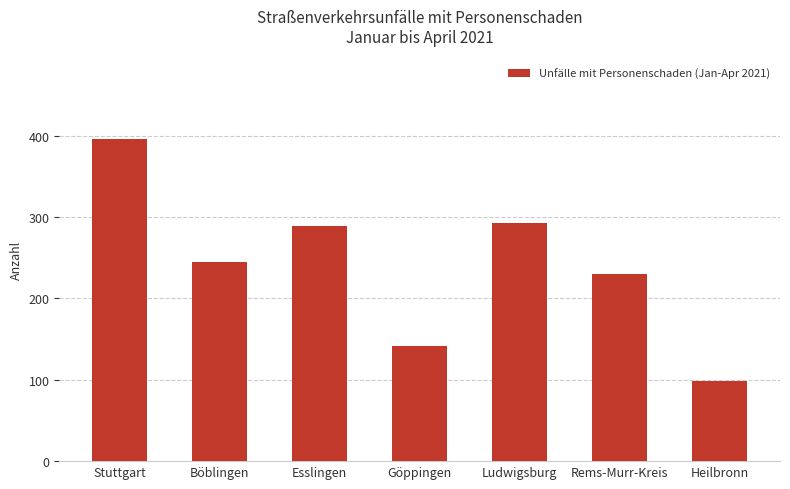

What is the change in value from Böblingen to Ludwigsburg?

+47